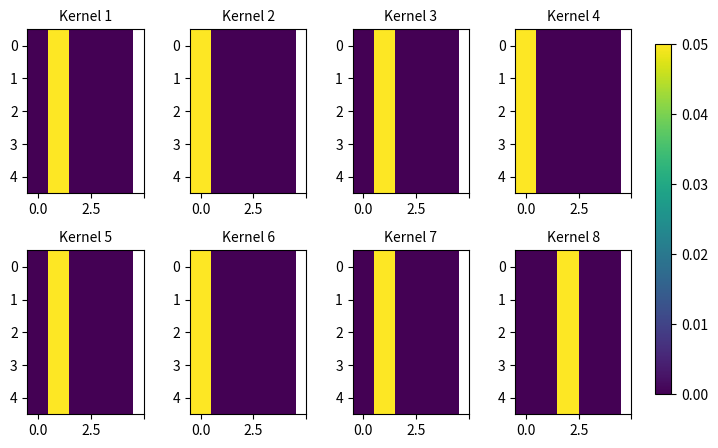

What is the sum of the row_0 values at 0.0 and 2?

0.1